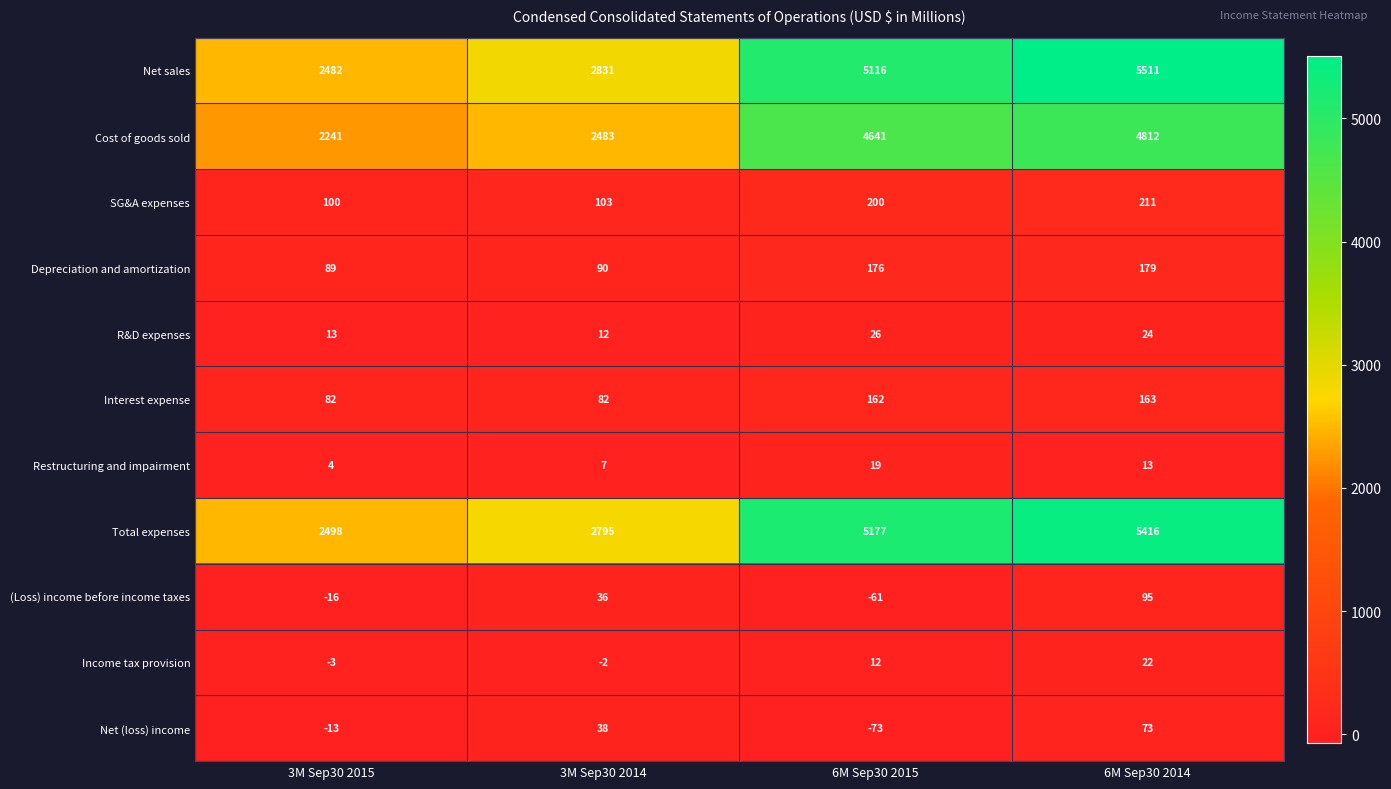

Is the value of Total expenses at 3M Sep30 2015 greater than the value of Net (loss) income at 6M Sep30 2015?

Yes